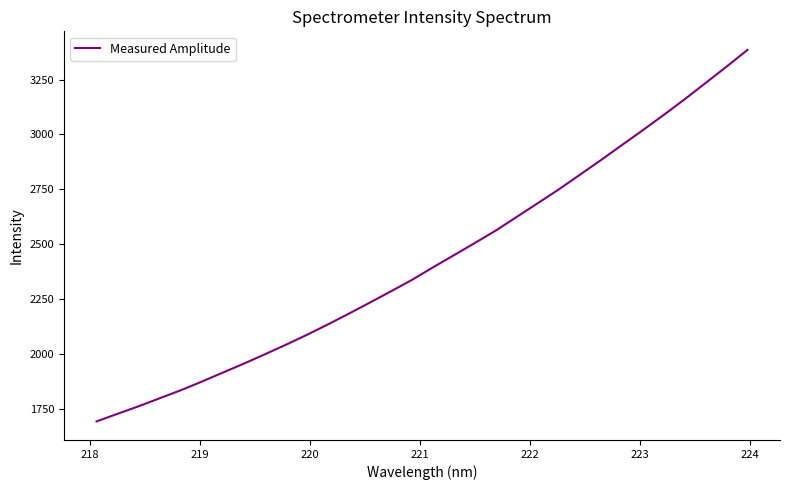

Count the number of values greater than 2394.

16